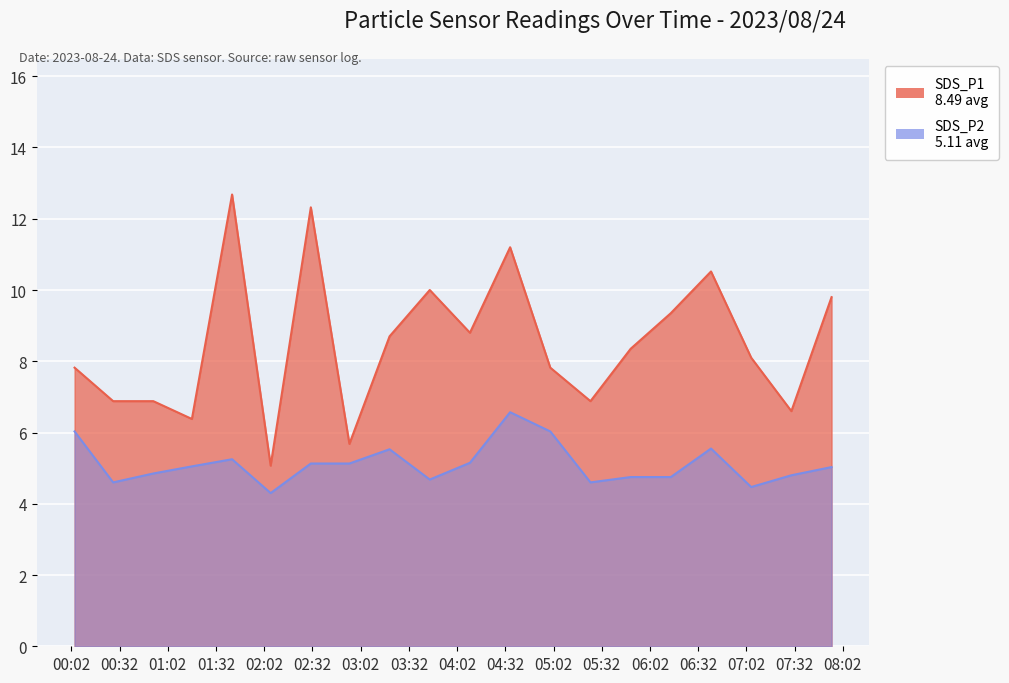

Which category has the highest value in the SDS_P2 series?

2023/08/24 04:35